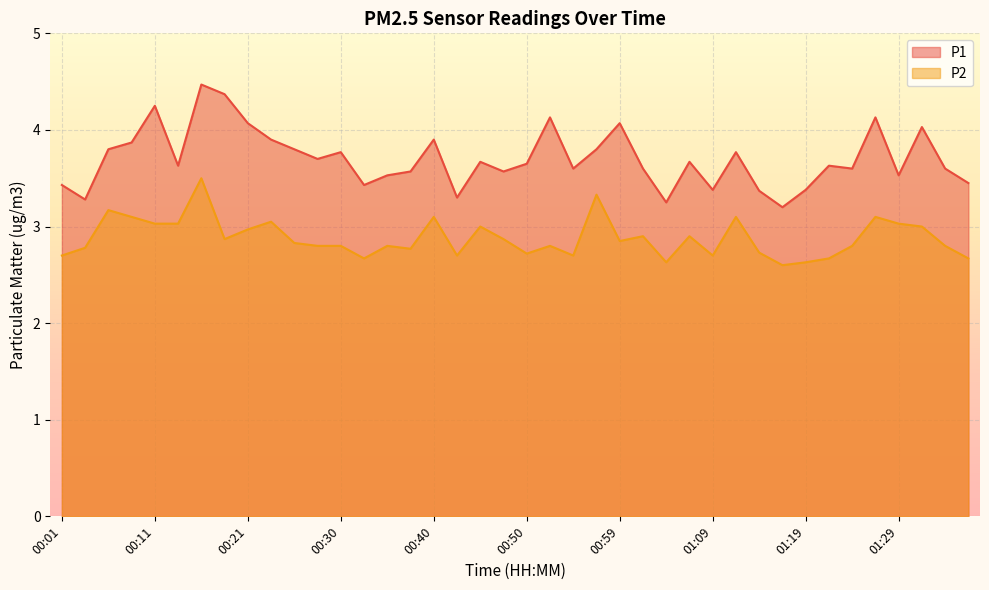

How many lines are shown in the chart?

2